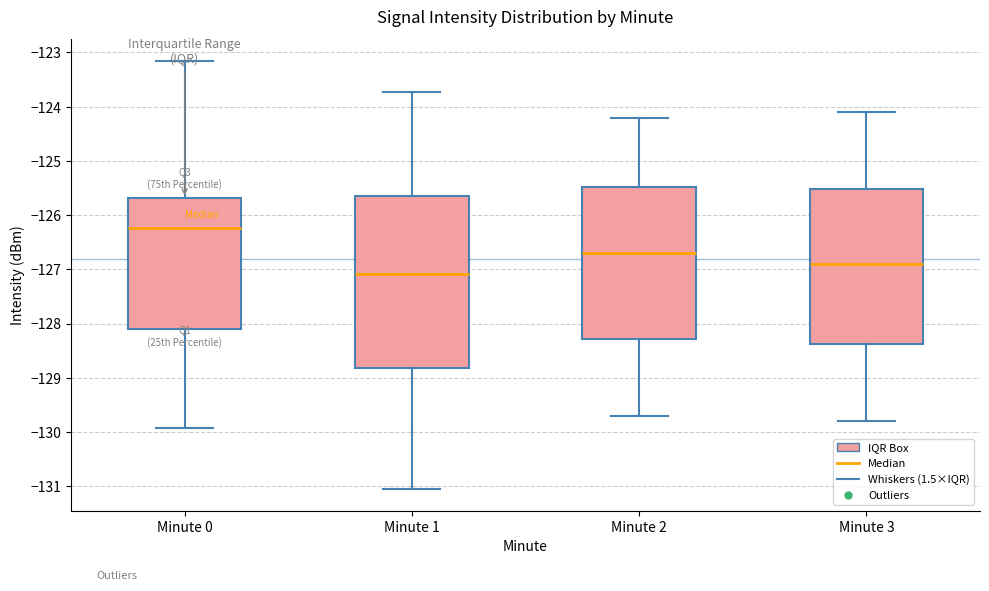

Reading left to right, transcribe this box plot: for each box, give where its median line is, the range the box spans, and where its two whiskers end, as read against the y-axis. The values are not printed on the chart, so give them approximately, as read against the axis.

Minute 0: median -126.2, box -128.1 to -125.7, whiskers -129.9 to -123.2
Minute 1: median -127.1, box -128.8 to -125.6, whiskers -131.1 to -123.7
Minute 2: median -126.7, box -128.3 to -125.5, whiskers -129.7 to -124.2
Minute 3: median -126.9, box -128.4 to -125.5, whiskers -129.8 to -124.1